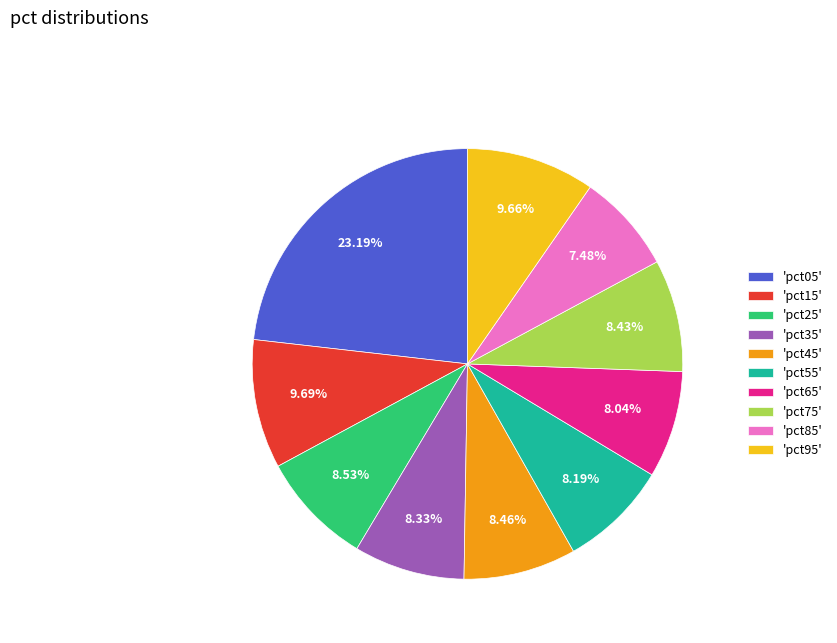

How many segments does this pie chart have?

10